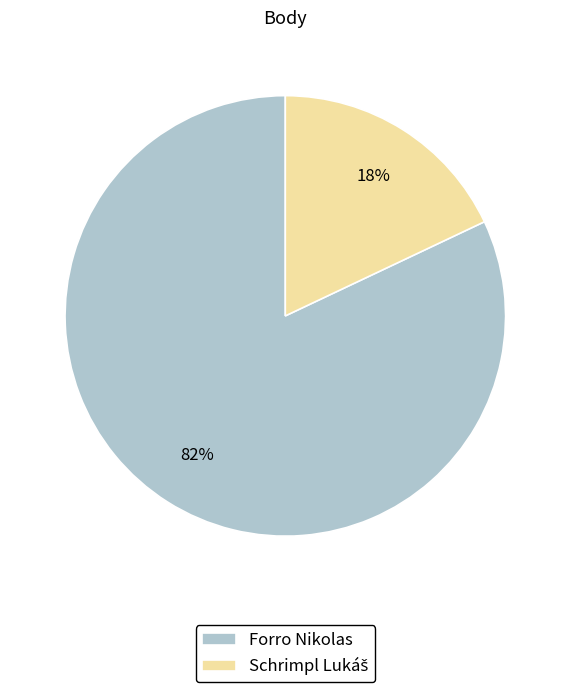

What is the largest slice in the pie chart?

Forro Nikolas